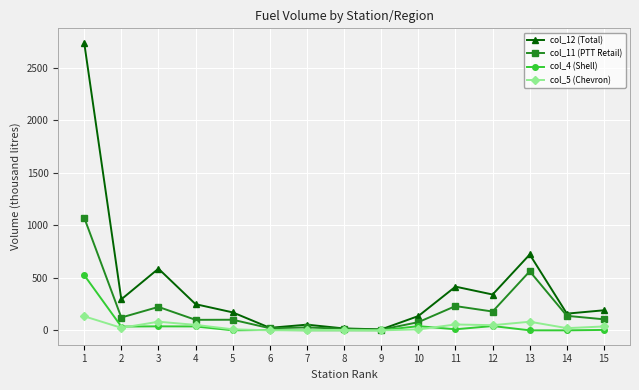

How many interior local peaks does the col_12 (Total) series have?

4